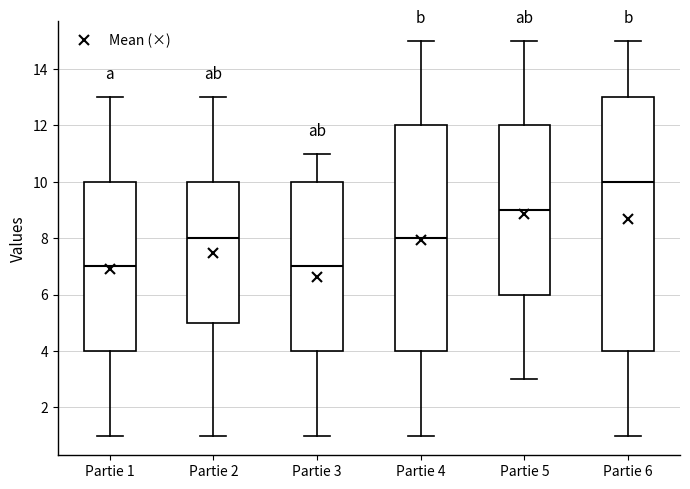

Where does the lower whisker of the box for Partie 1 end on the y-axis? The values are not printed on the chart, so give them approximately, as read against the axis.

1